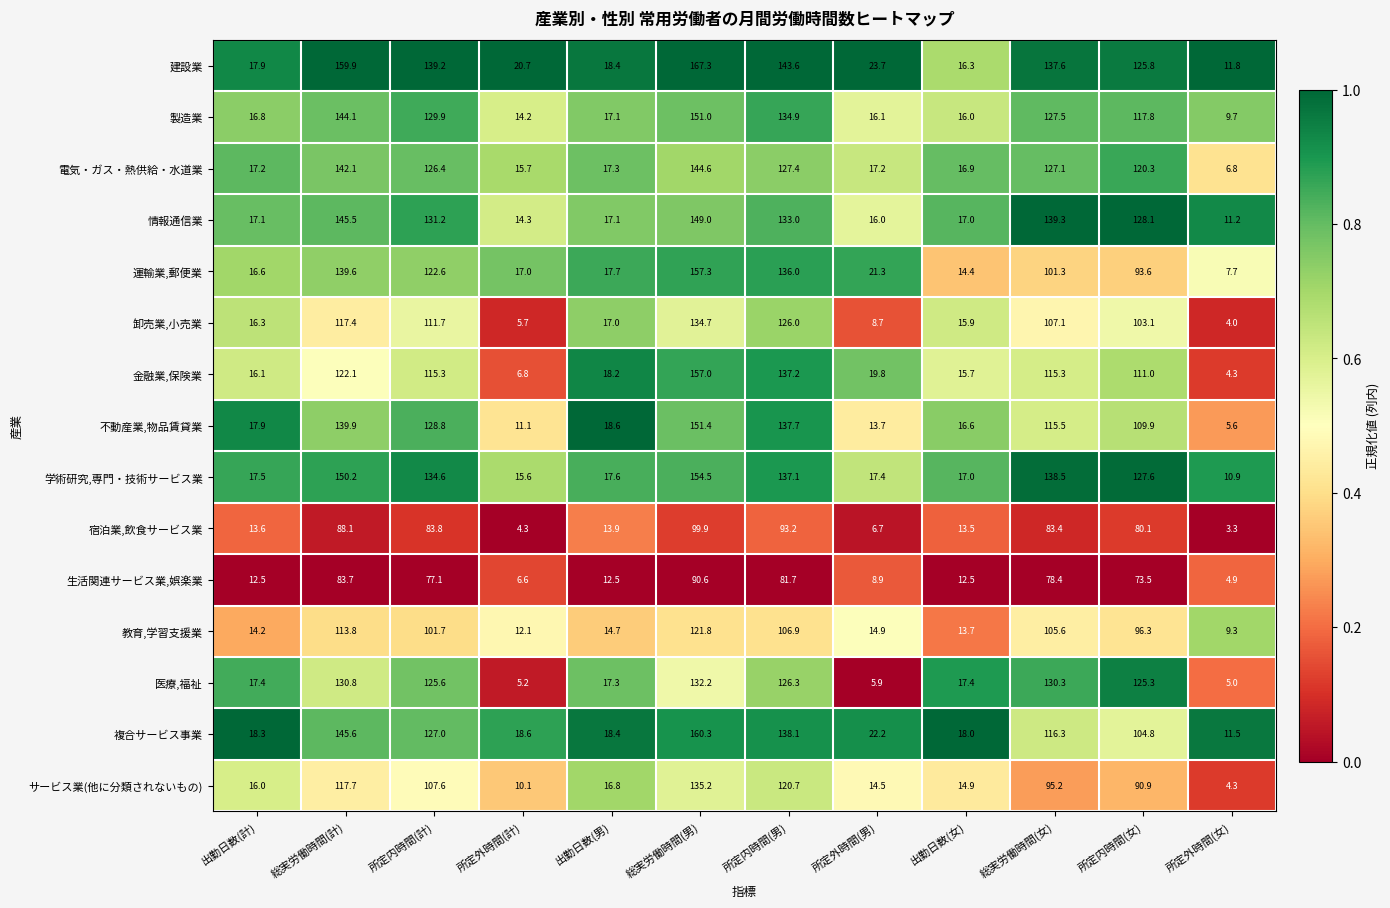

What is the sum of all サービス業(他に分類されないもの) values?

743.9